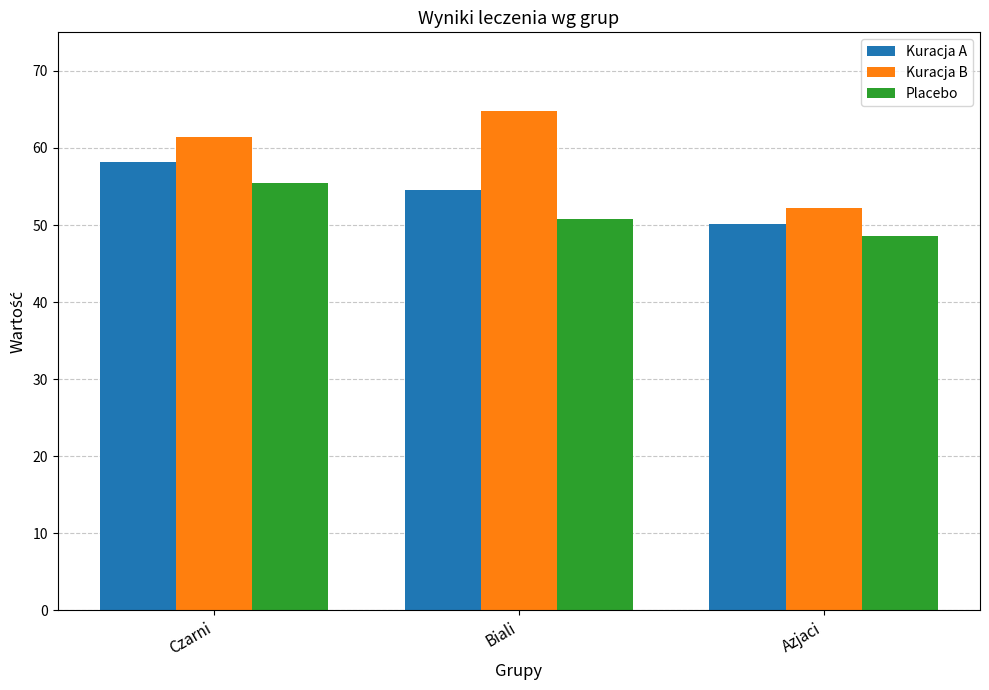

Where is Kuracja A nearest to the value 54?

Biali